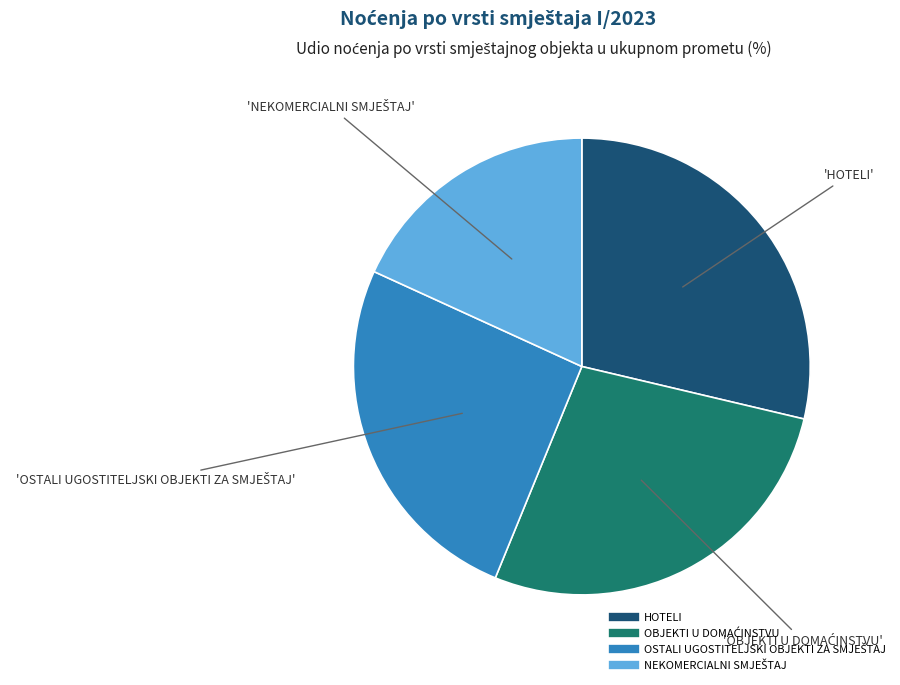

What is the largest slice in the pie chart?

HOTELI